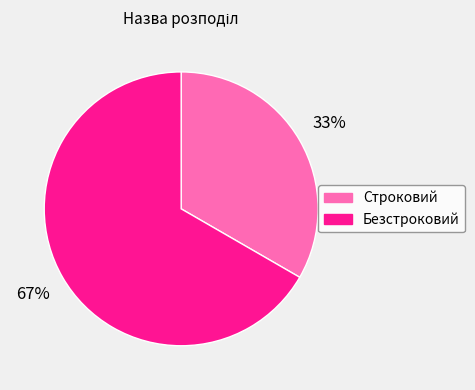

What is the largest slice in the pie chart?

Безстроковий